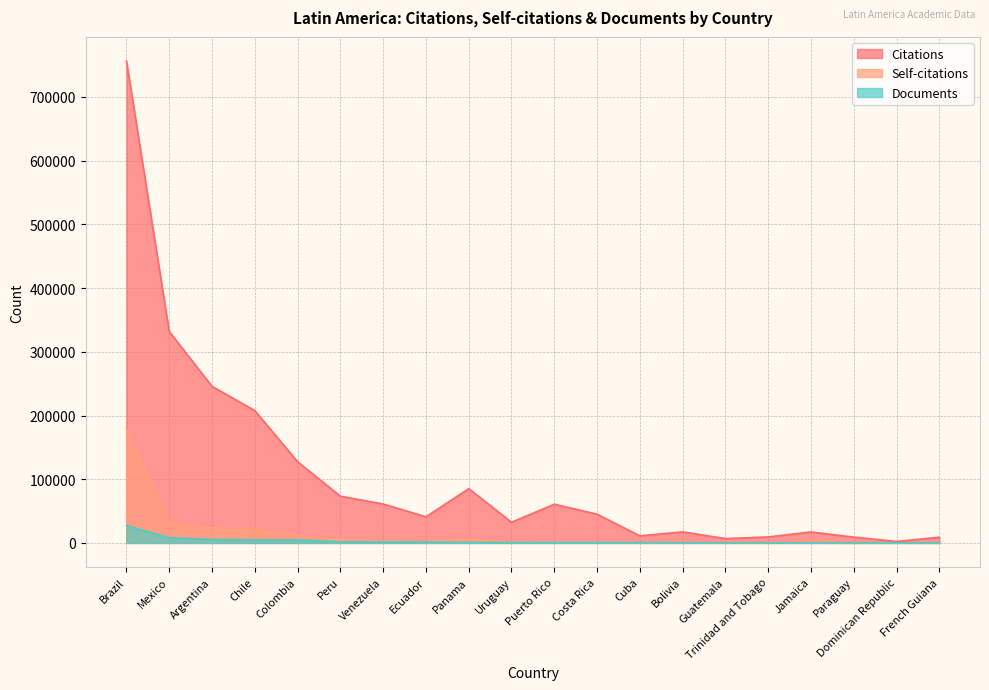

Which label corresponds to the largest value in the chart?

Brazil